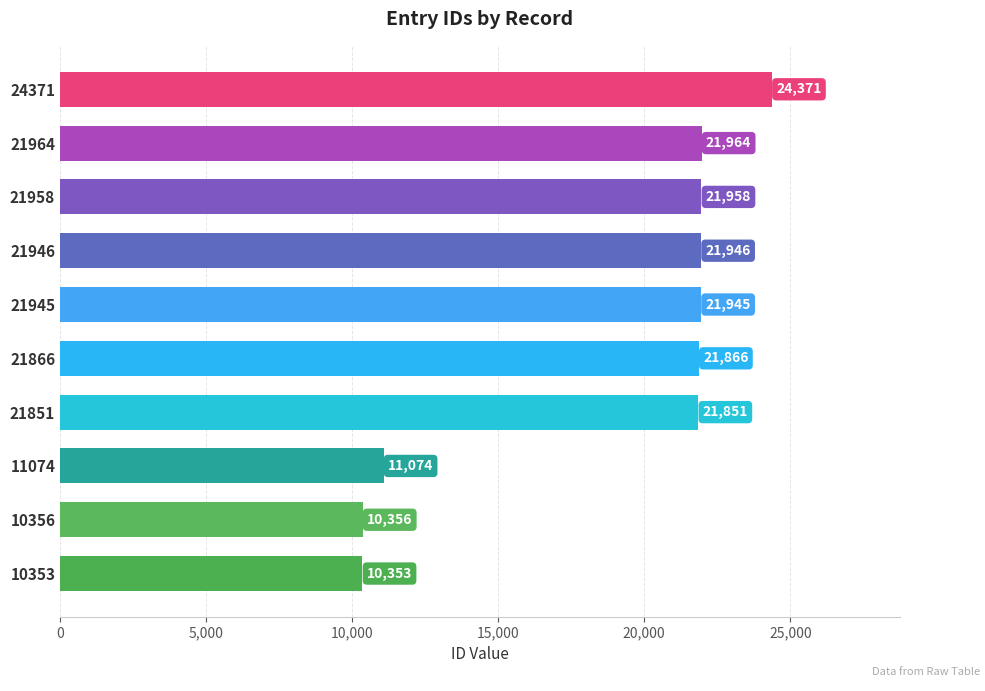

What is the maximum value shown in the chart?

24371